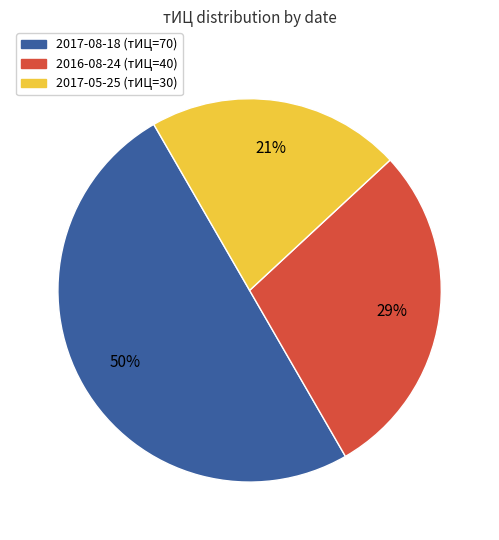

To the nearest percent, what is the difference between the largest and smallest slice percentages?

29%